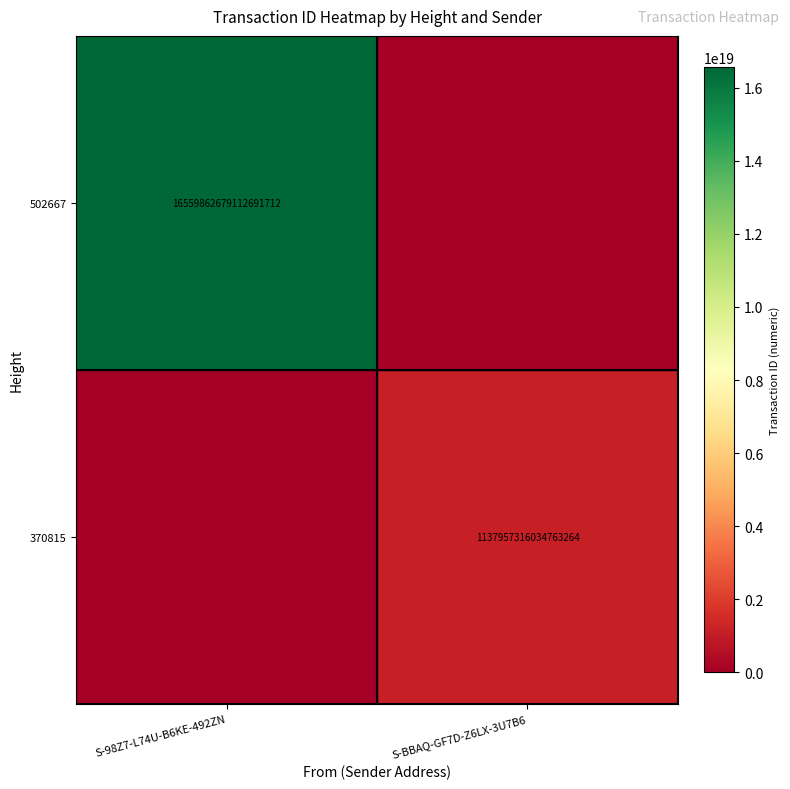

Is it true that 502667 equals 16559862679112691712 at S-98Z7-L74U-B6KE-492ZN?

True